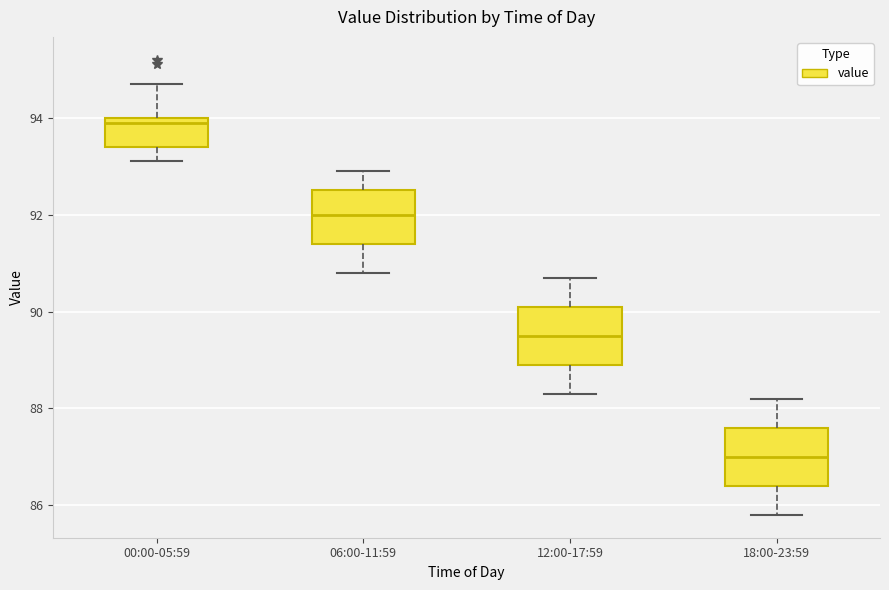

Where does the lower whisker of the box for 12:00-17:59 end on the y-axis? The values are not printed on the chart, so give them approximately, as read against the axis.

88.4